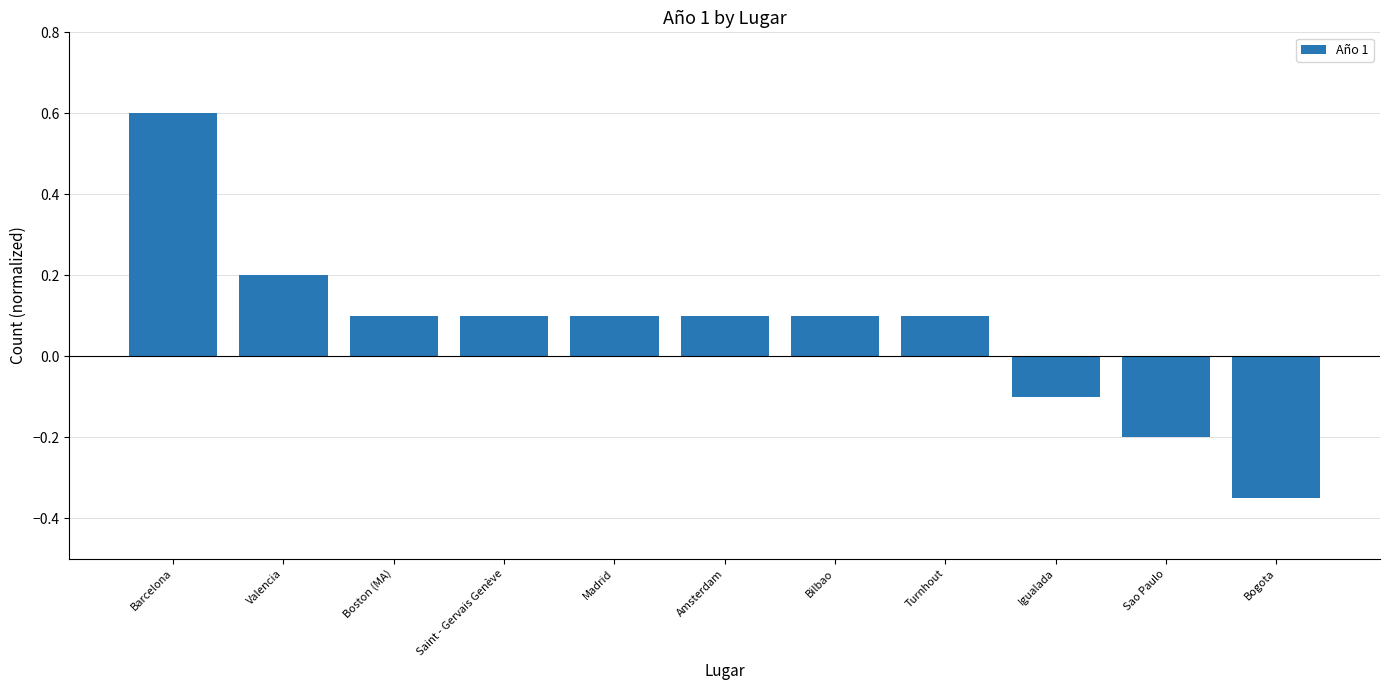

True or false: the data shows 0.1 at Turnhout.

True